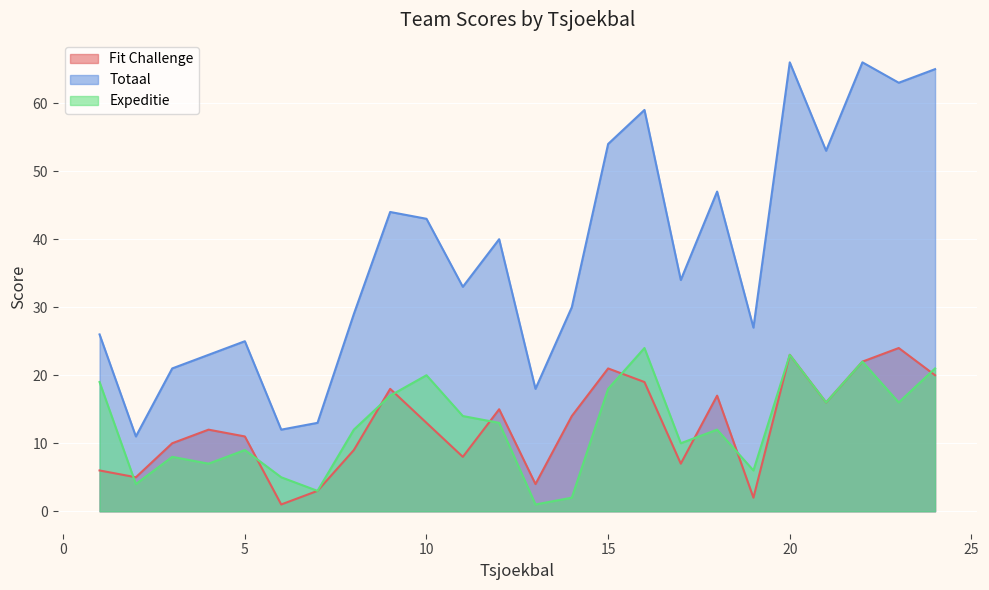

Is it true that Fit Challenge equals 1 at 15?

False